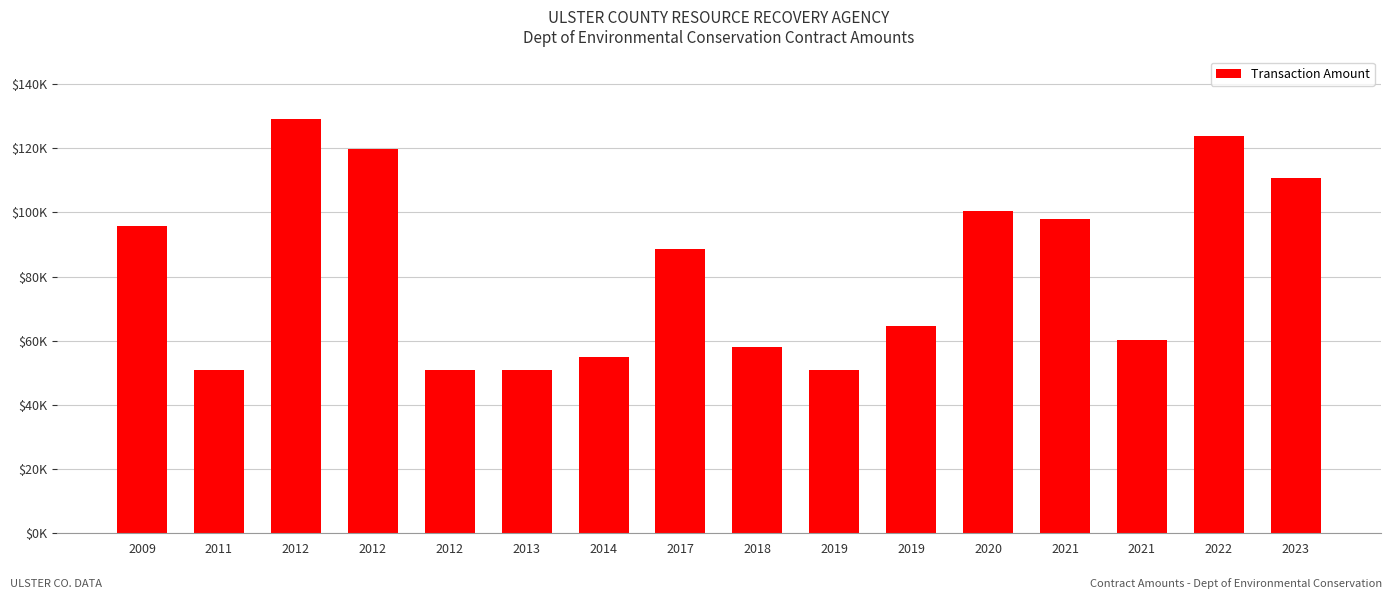

Count the number of values greater than 88593.

7